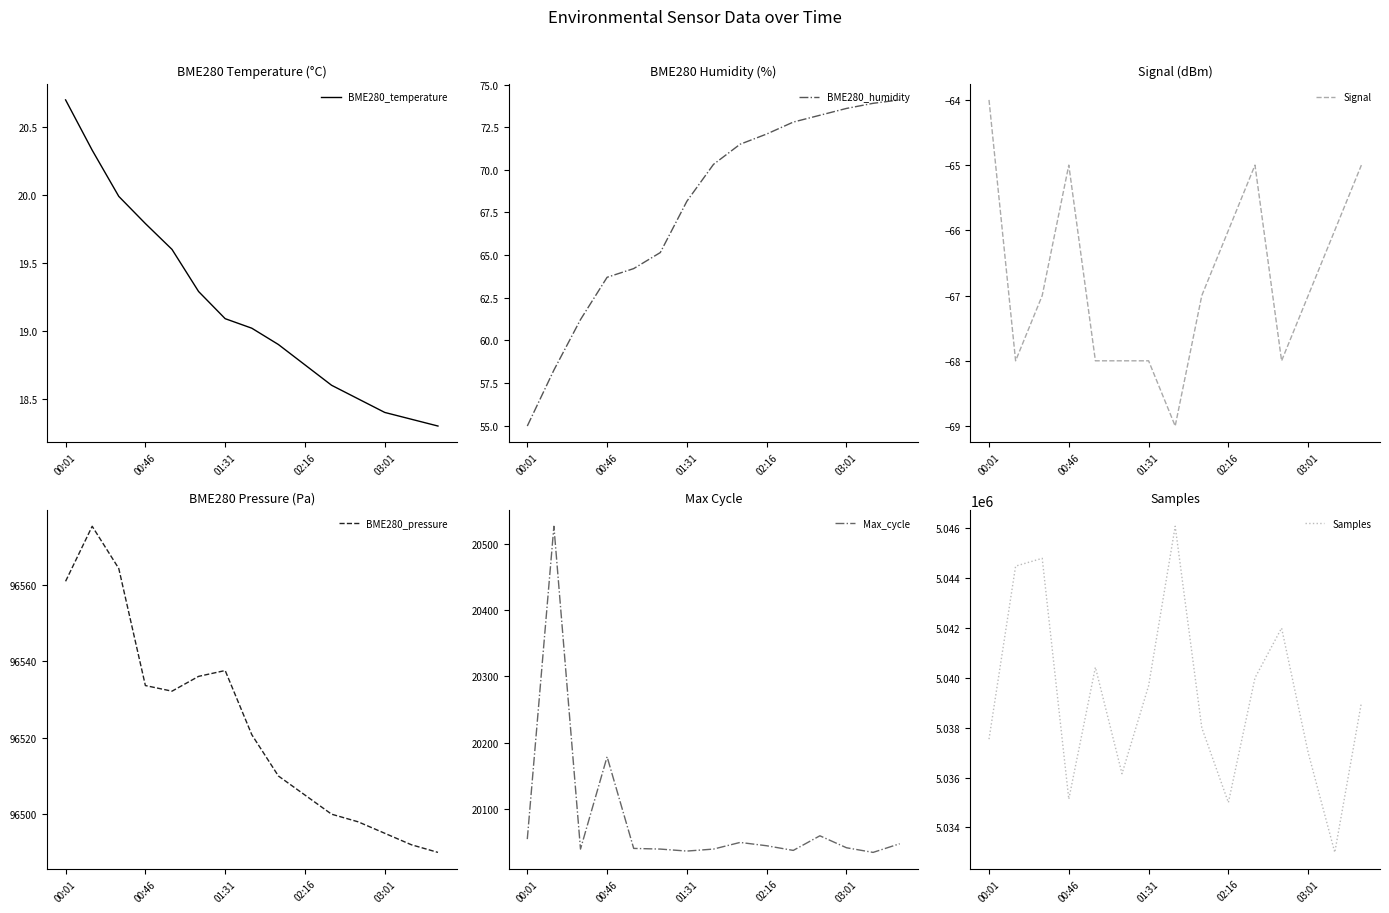

What is the maximum value for Samples?

5046082